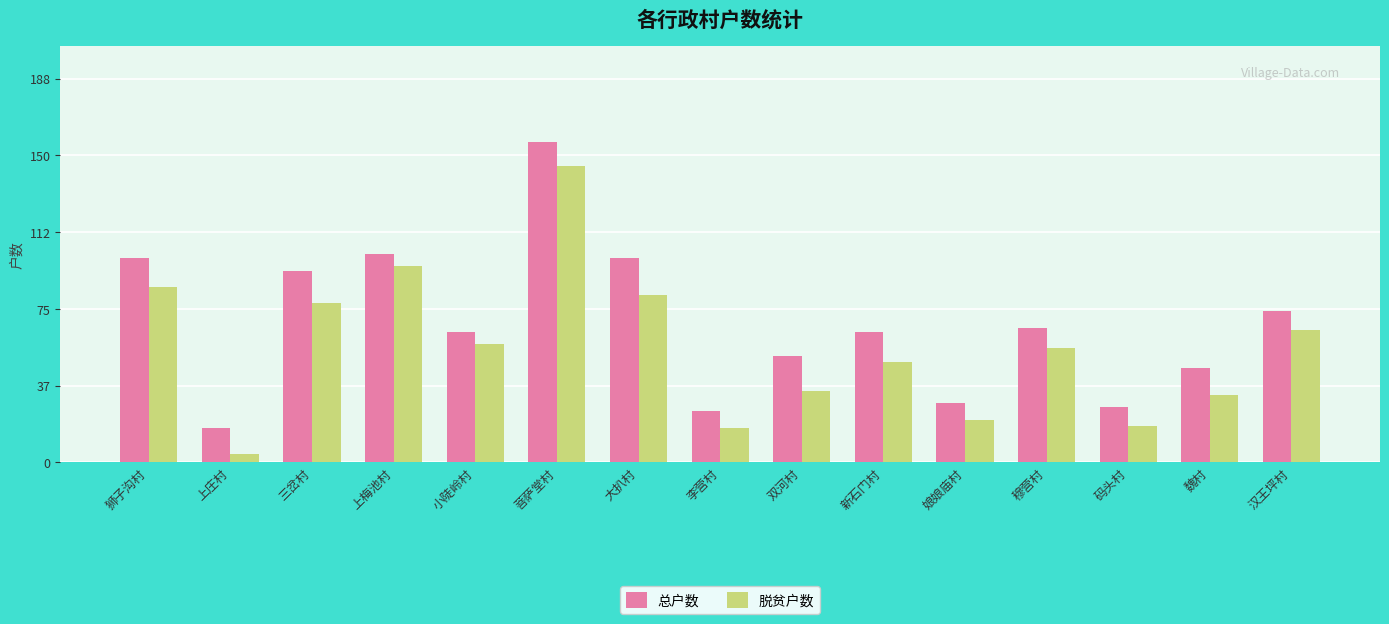

How many bars are there in each group?

2